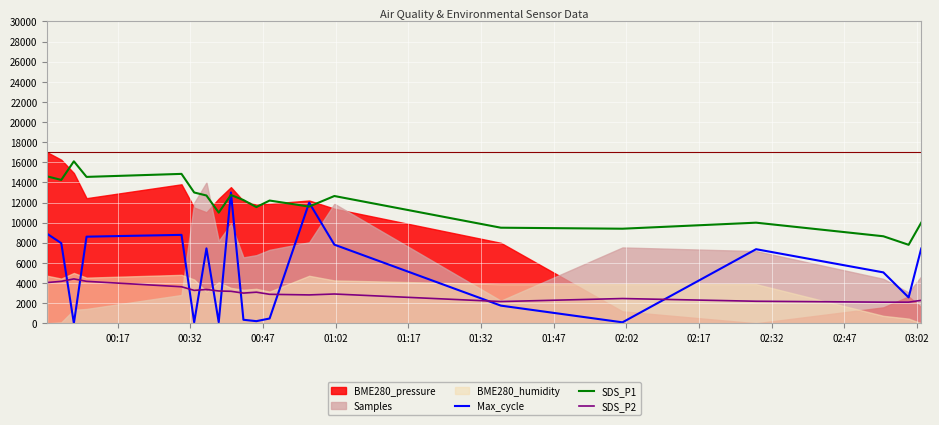

Reading left to right, extract all data points from this chart.

Max_cycle: 8890.5	7963.8	0.0	8608.5	8787.5	94.0	7444.6	107.4	13000.0	349.2	210.4	474.5	11988.3	7816.1	1754.8	94.0	7364.0	5058.5	2569.6	7431.1
SDS_P1: 14600.0	14250.0	16100.0	14550.0	14850.0	13000.0	12700.0	11000.0	12750.0	12250.0	11550.0	12200.0	11600.0	12650.0	9500.0	9400.0	10000.0	8650.0	7800.0	10000.0
SDS_P2: 4050.0	4170.0	4410.0	4170.0	3630.0	3270.0	3360.0	3210.0	3180.0	3000.0	3090.0	2880.0	2820.0	2910.0	2160.0	2460.0	2190.0	2100.0	2100.0	2280.0